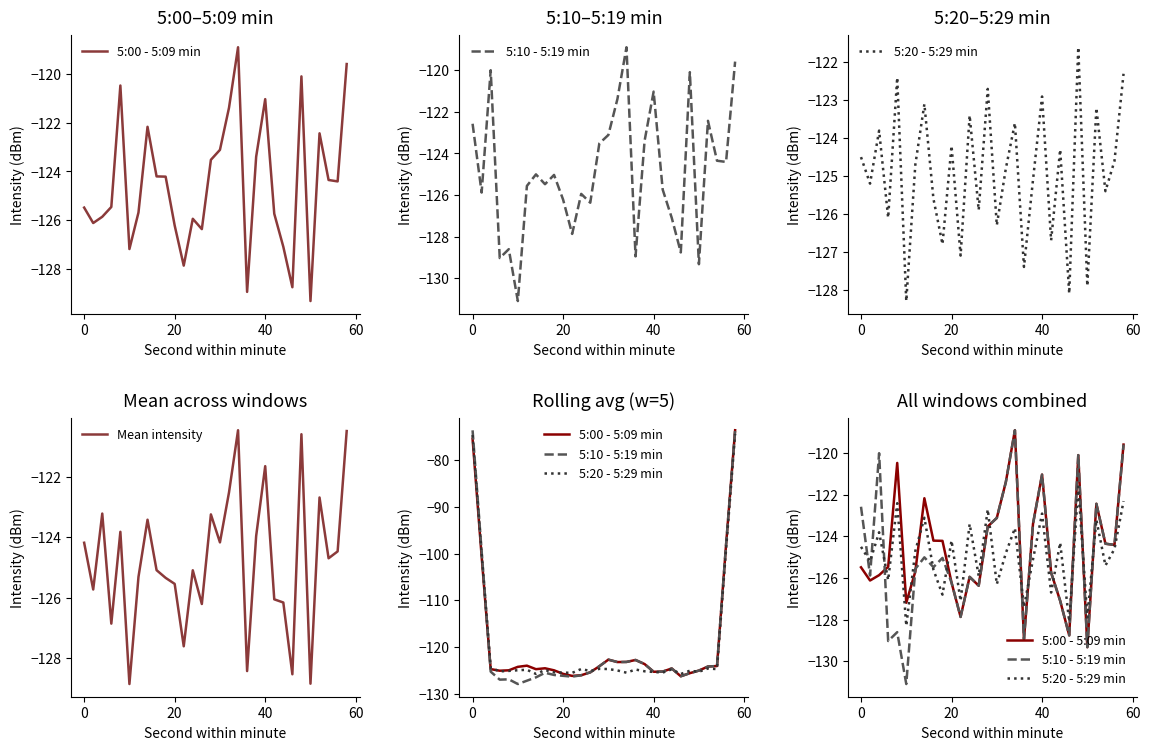

Read the Mean intensity value at 20.

-125.5